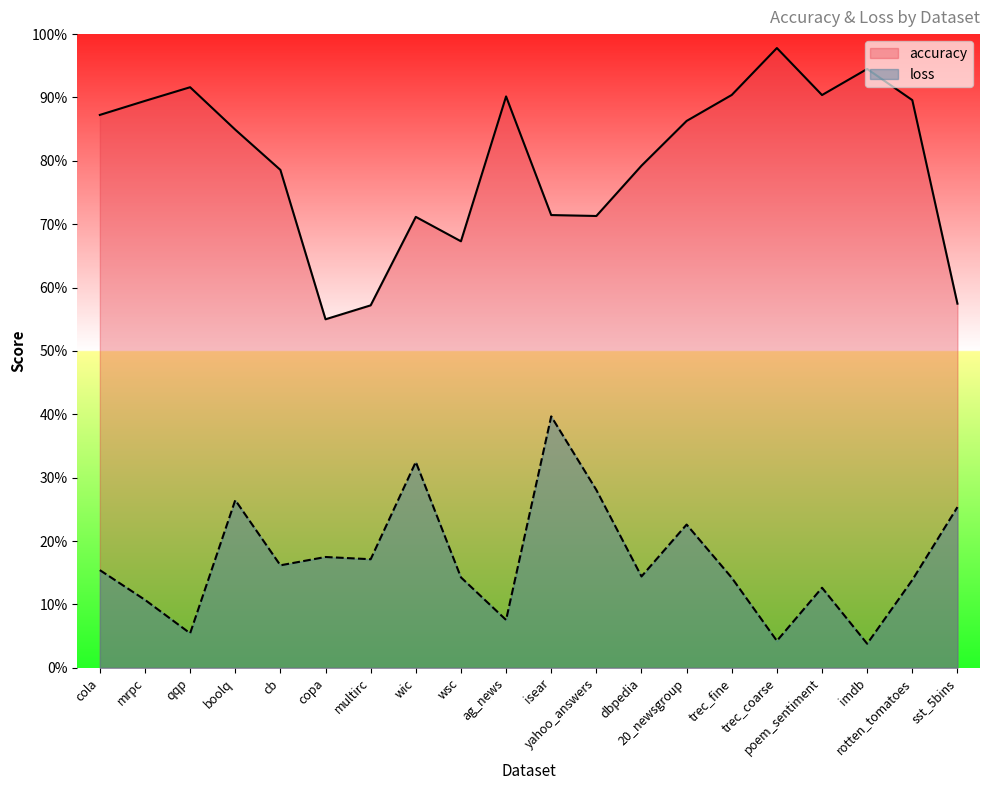

Rank the categories by accuracy value from highest to lowest.

trec_coarse, imdb, qqp, trec_fine, poem_sentiment, ag_news, rotten_tomatoes, mrpc, cola, 20_newsgroup, boolq, dbpedia, cb, isear, yahoo_answers, wic, wsc, sst_5bins, multirc, copa